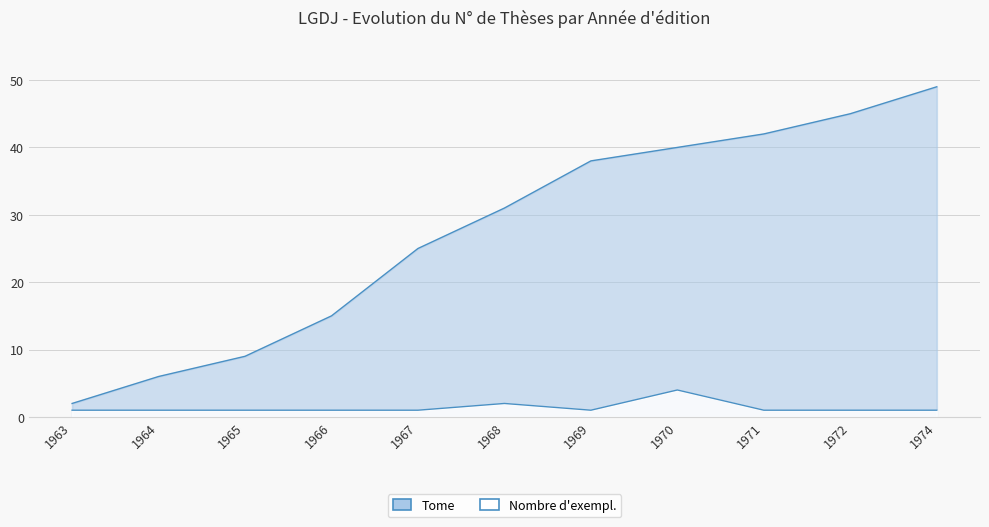

What is the minimum value shown in the chart?

1